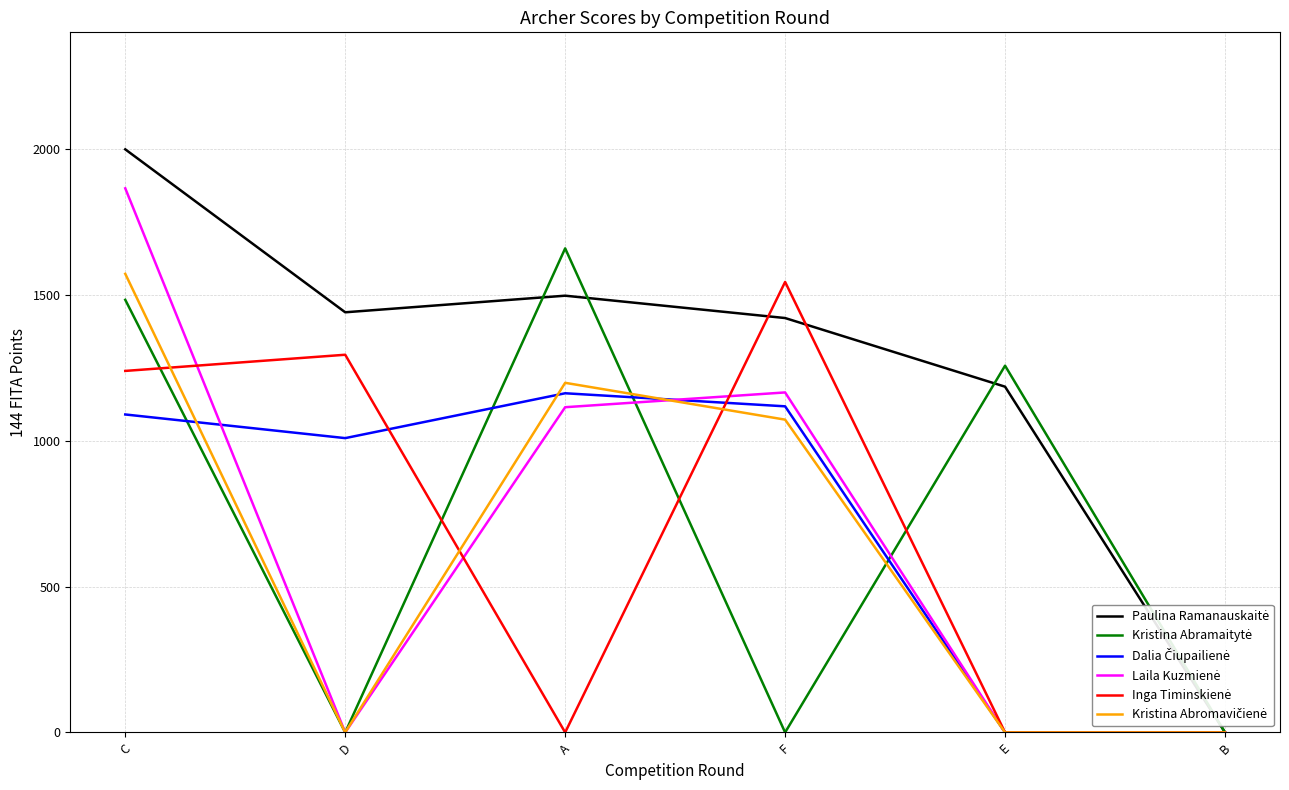

What is the total value across all series at D?

3743.9